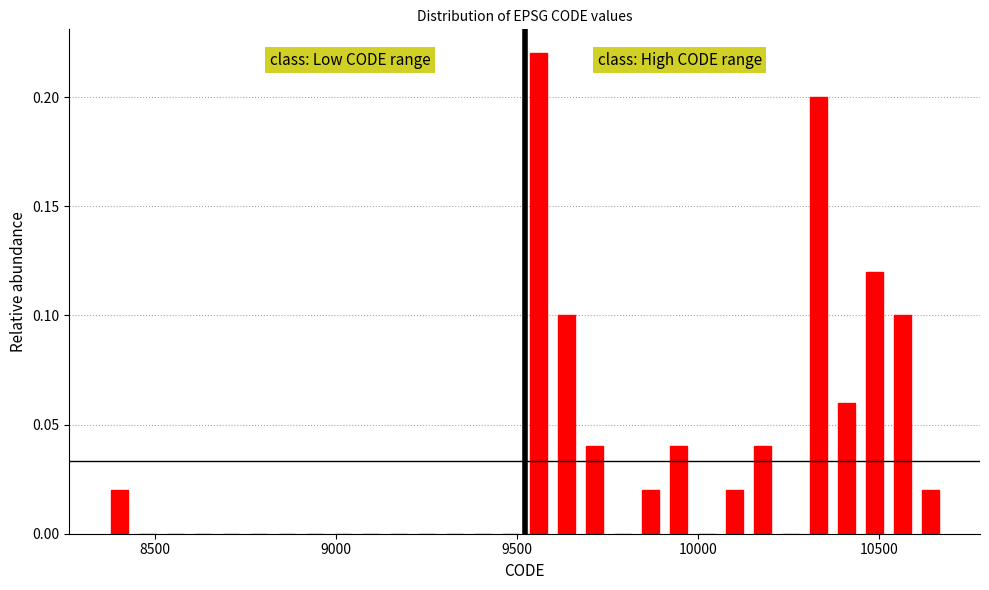

Around what value on the x-axis is the tallest bar? Give the approximate position of its centre, as read against the axis.

9550